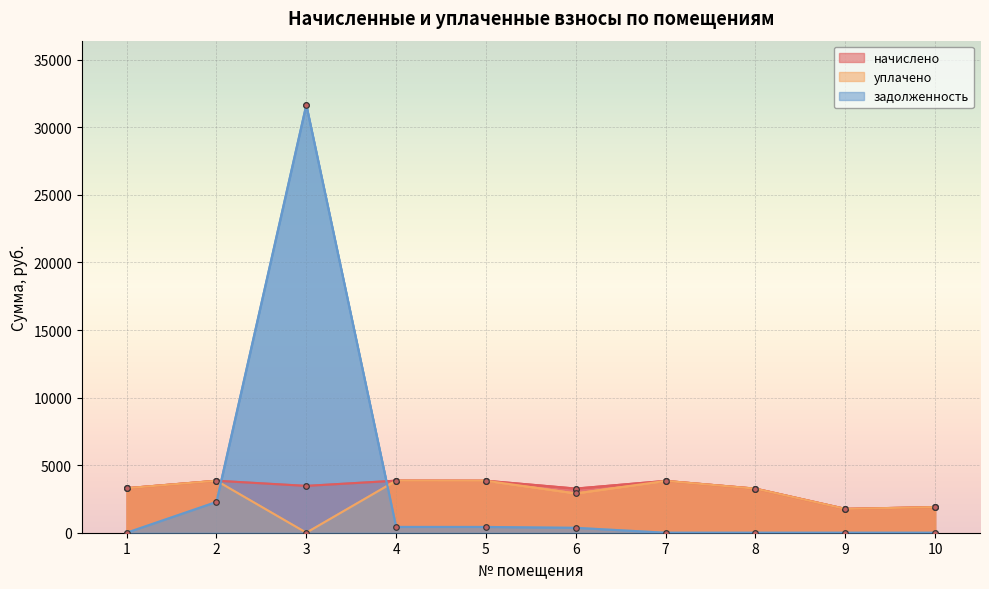

Is the value of уплачено at 9 greater than the value of начислено at 6?

No